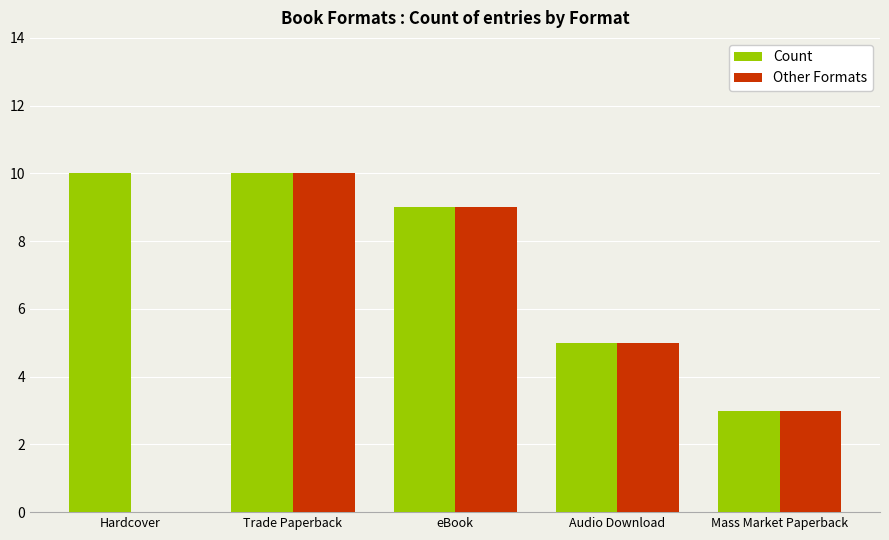

Is it true that Other Formats equals 17 at Trade Paperback?

False